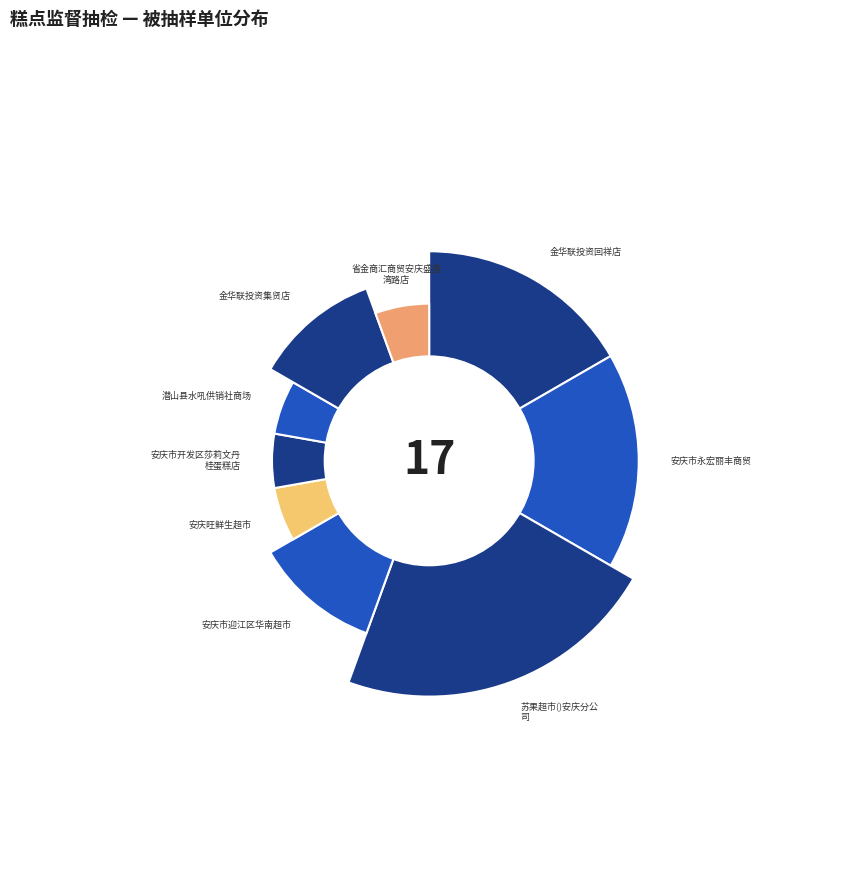

What is the largest slice in the pie chart?

苏果超市(安徽)有限公司安庆分公司